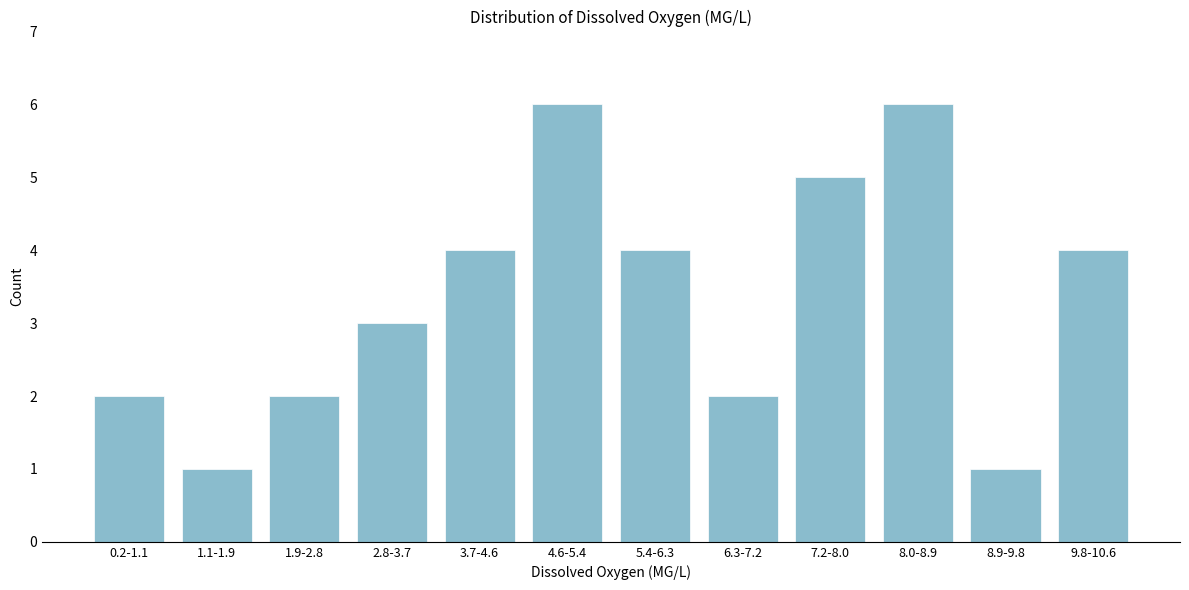

Reading left to right, transcribe all the data shown in this chart.

2	1	2	3	4	6	4	2	5	6	1	4